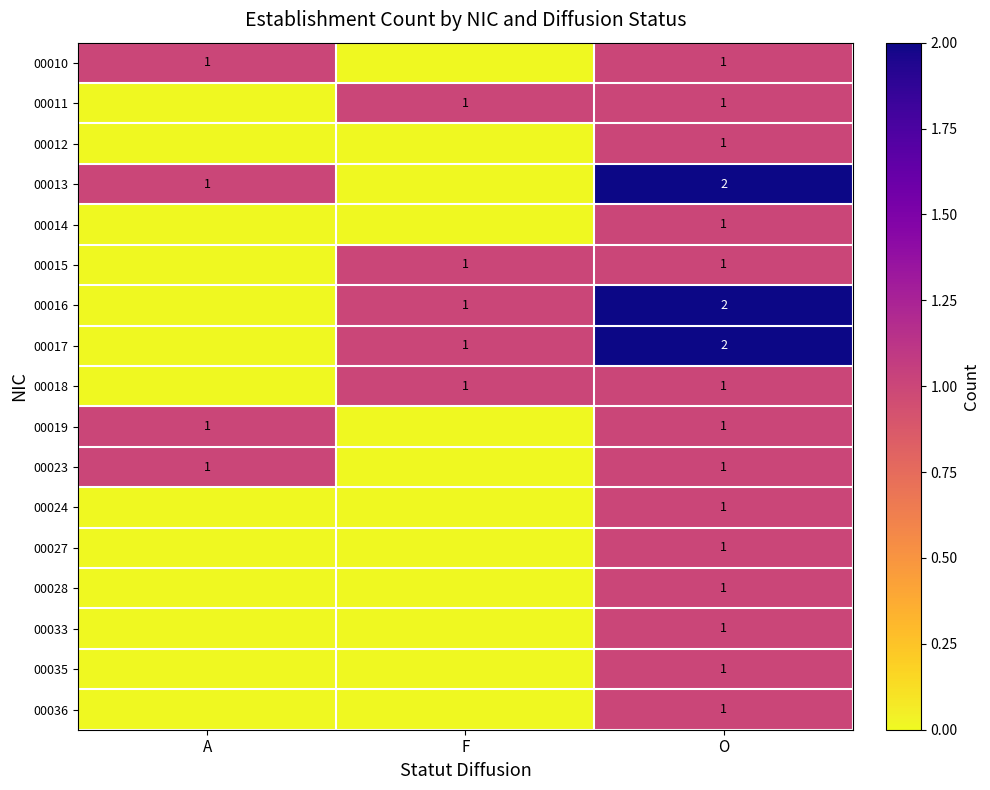

At which category does the chart reach its minimum across all series?

F